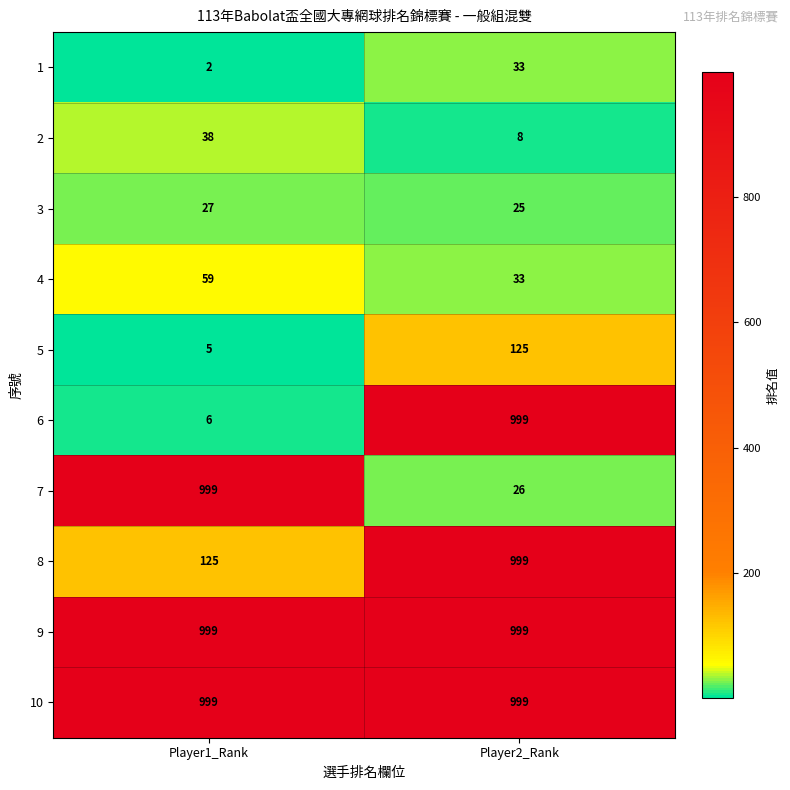

At which label is 7 closest to 512?

Player2_Rank